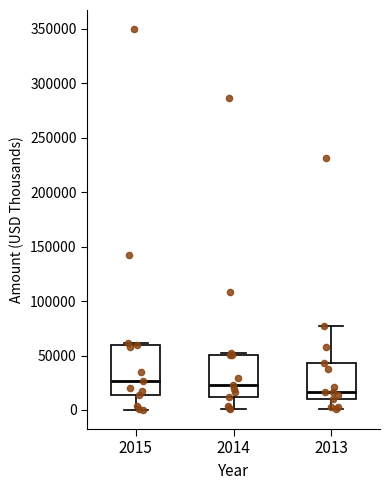

Reading left to right, read every box against the y-axis: the position of its median line, the range the box covers, and the ends of its whiskers. The values are not printed on the chart, so give them approximately, as read against the axis.

2015: median 25000, box 15000 to 60000, whiskers 0 to 60000 (just above the box's upper edge)
2014: median 25000, box 10000 to 50000, whiskers 0 to 50000 (just above the box's upper edge)
2013: median 15000, box 10000 to 45000, whiskers 0 to 75000